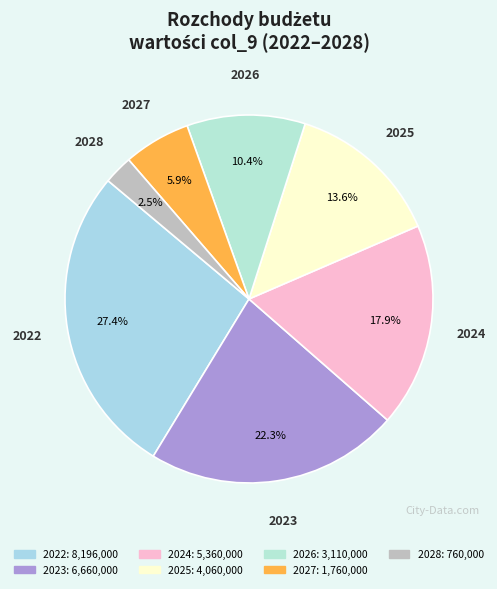

How many slices are in this pie chart?

7